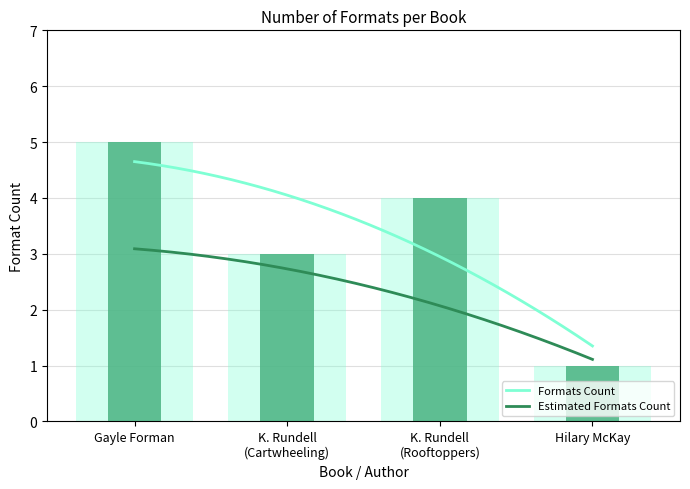

Is it true that Formats Count equals 2 at K. Rundell
(Cartwheeling)?

False